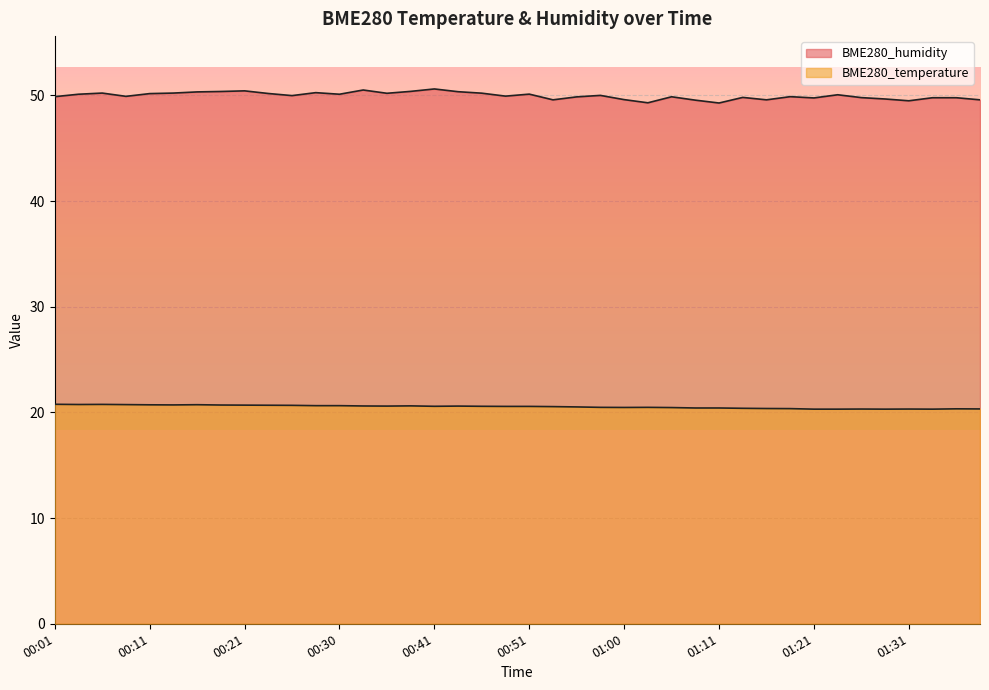

Reading left to right, what are all the values shown in this chart?

BME280_temperature: 00:01=20.8	00:03=20.8	00:06=20.8	00:08=20.7	00:11=20.7	00:13=20.7	00:16=20.7	00:18=20.7	00:21=20.7	00:23=20.7	00:26=20.7	00:28=20.6	00:30=20.6	00:33=20.6	00:36=20.6	00:38=20.6	00:41=20.6	00:43=20.6	00:46=20.6	00:48=20.6	00:51=20.6	00:53=20.6	00:55=20.5	00:58=20.5	01:00=20.5	01:03=20.5	01:05=20.5	01:08=20.4	01:11=20.4	01:13=20.4	01:16=20.4	01:18=20.4	01:21=20.3	01:24=20.3	01:26=20.3	01:29=20.3	01:31=20.3	01:34=20.3	01:36=20.3	01:39=20.3
BME280_humidity: 00:01=49.9	00:03=50.1	00:06=50.2	00:08=49.9	00:11=50.2	00:13=50.2	00:16=50.3	00:18=50.4	00:21=50.4	00:23=50.2	00:26=50.0	00:28=50.3	00:30=50.1	00:33=50.5	00:36=50.2	00:38=50.4	00:41=50.6	00:43=50.4	00:46=50.2	00:48=49.9	00:51=50.1	00:53=49.6	00:55=49.9	00:58=50.0	01:00=49.6	01:03=49.3	01:05=49.9	01:08=49.5	01:11=49.3	01:13=49.8	01:16=49.6	01:18=49.9	01:21=49.8	01:24=50.1	01:26=49.8	01:29=49.7	01:31=49.5	01:34=49.8	01:36=49.8	01:39=49.6